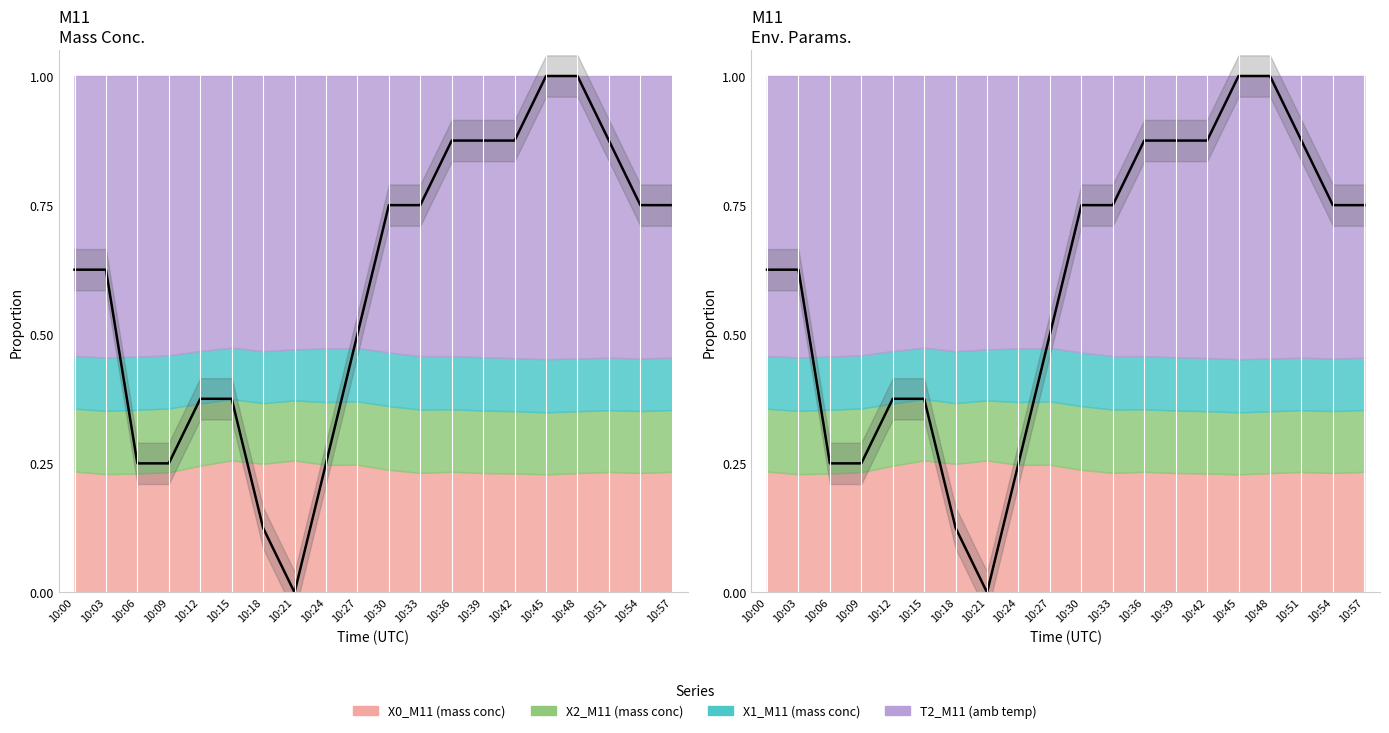

List the labels in order of value, smallest first.

10:21, 10:18, 10:06, 10:09, 10:24, 10:12, 10:15, 10:27, 10:00, 10:03, 10:30, 10:33, 10:54, 10:57, 10:36, 10:39, 10:42, 10:51, 10:45, 10:48